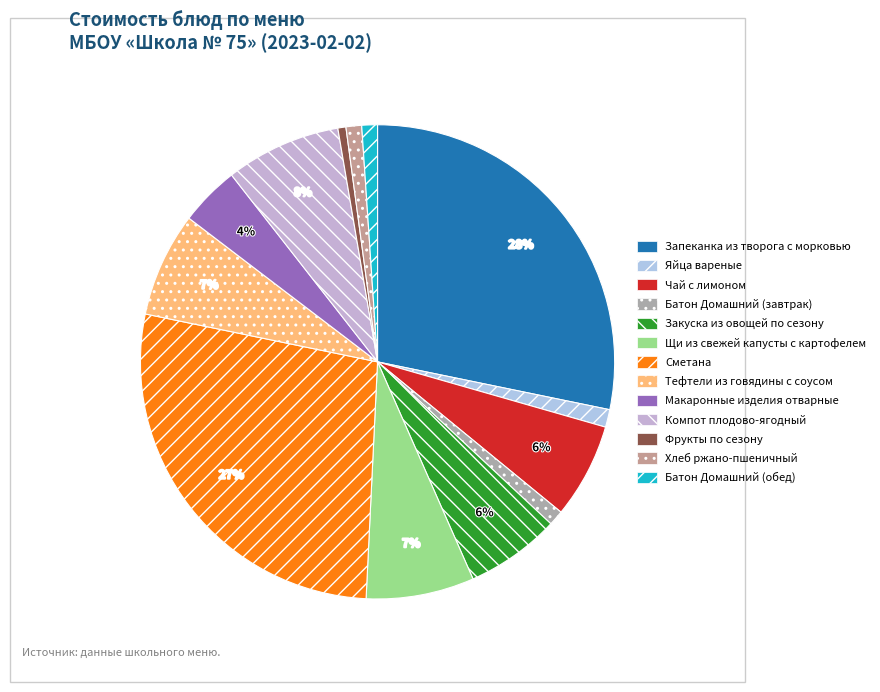

Is it true that Фрукты по сезону is 11% of the pie?

False